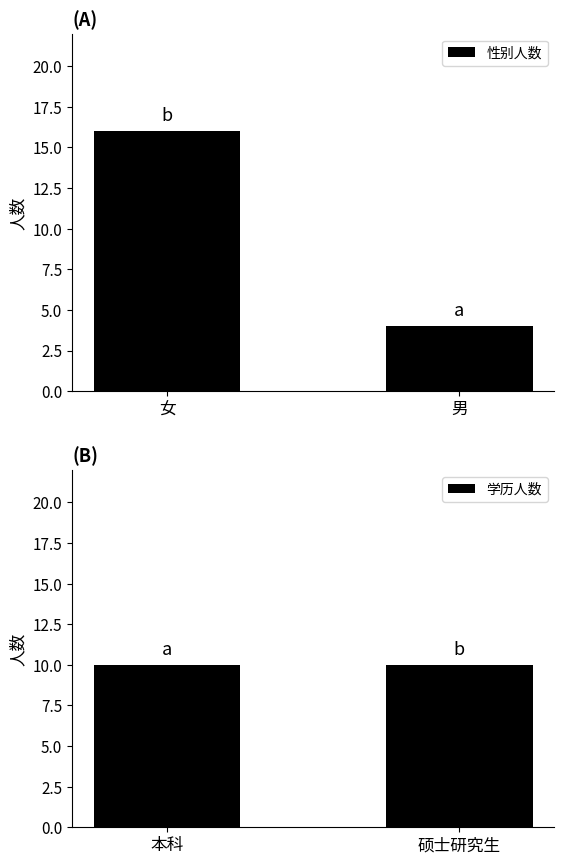

How many groups of bars are there?

2